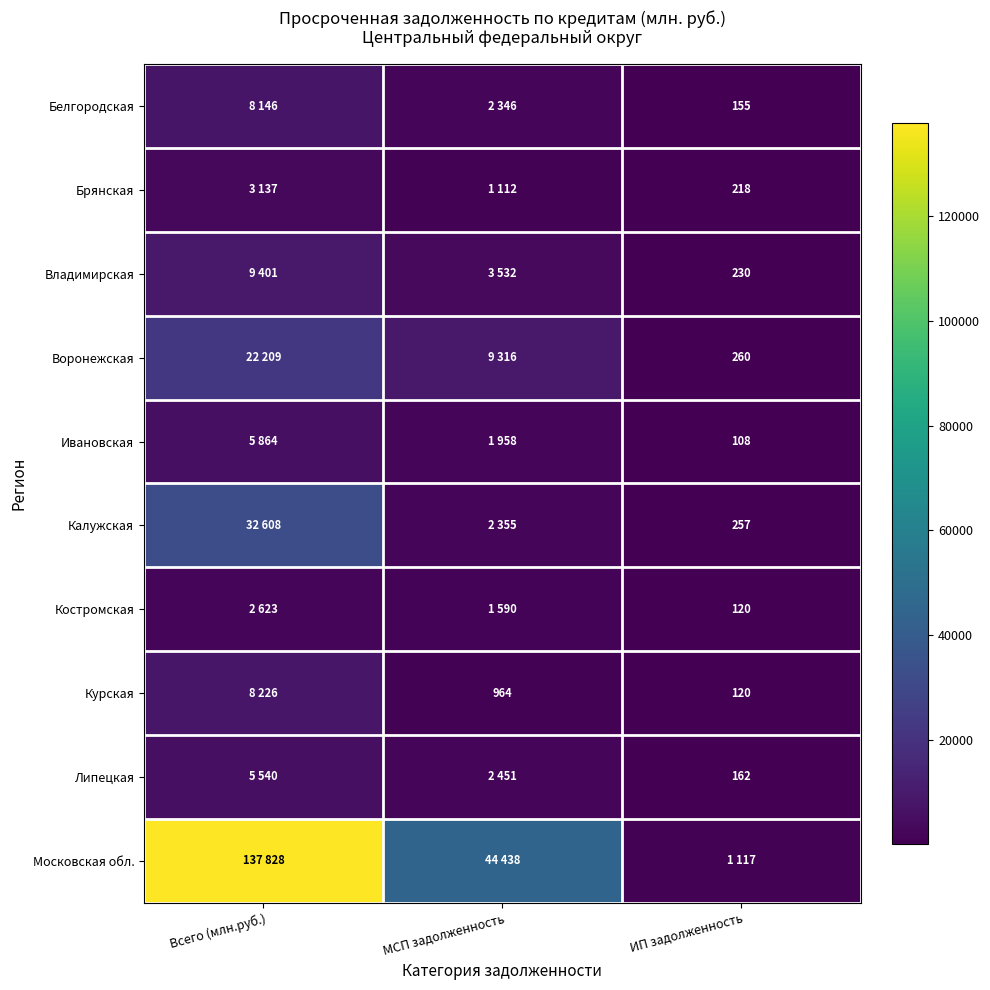

Which category has the highest value across all series?

Всего (млн.руб.)